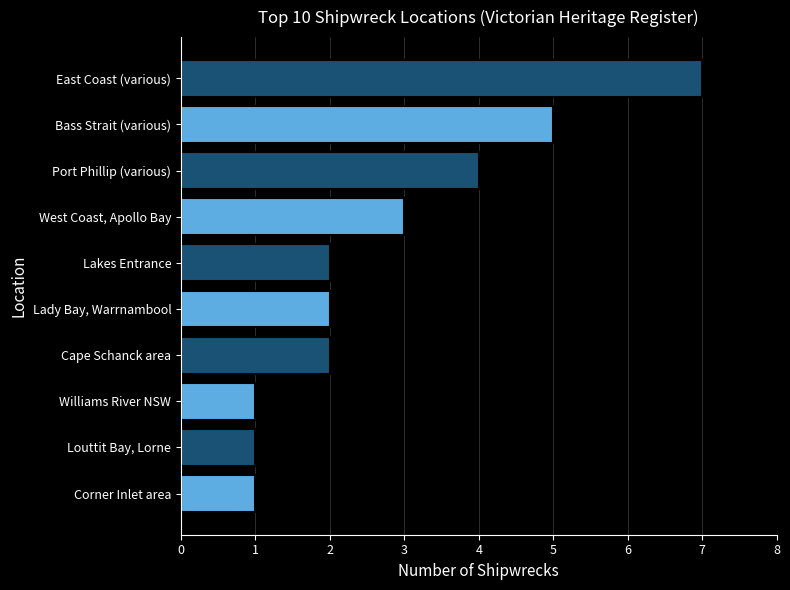

What is the average value?

3